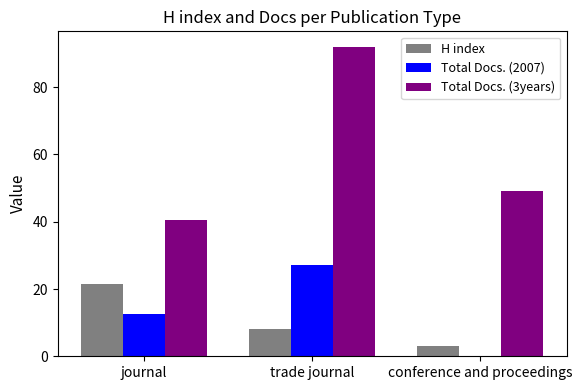

Between trade journal and conference and proceedings, which series saw the biggest shift?

Total Docs. (3years)